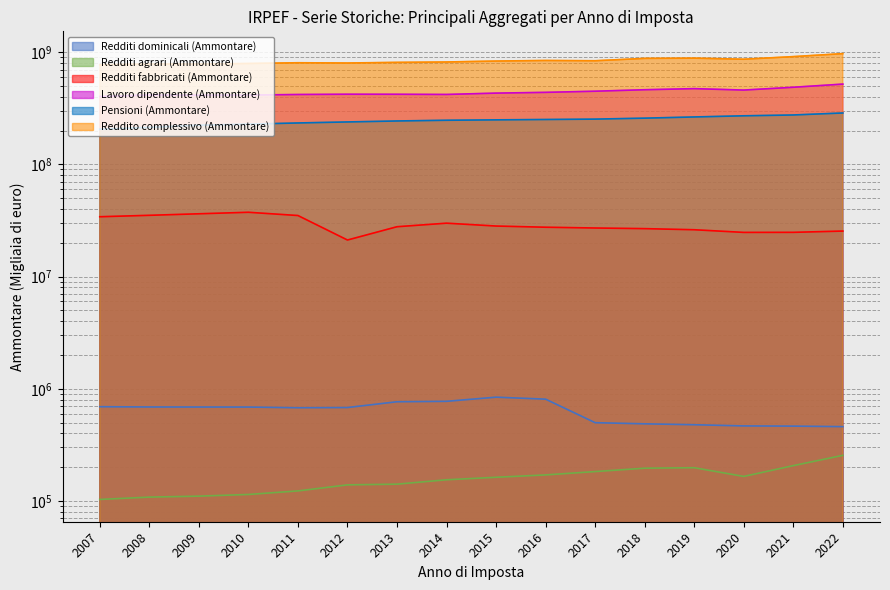

What is the value of the Lavoro dipendente (Ammontare) point at the 11th from the left?

448654407.0